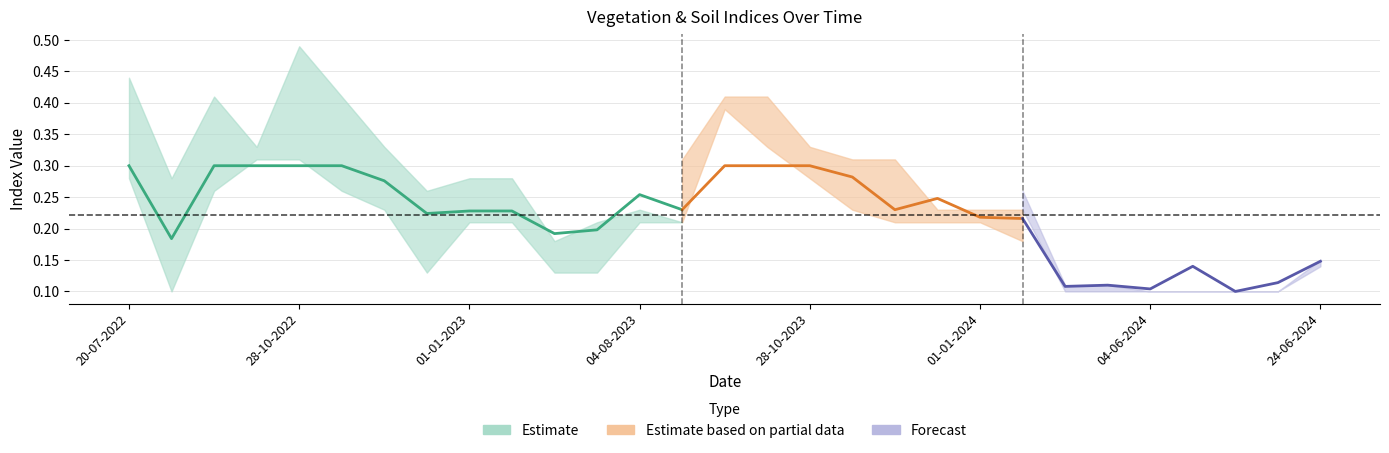

What is the sum of all evi values?

5.8